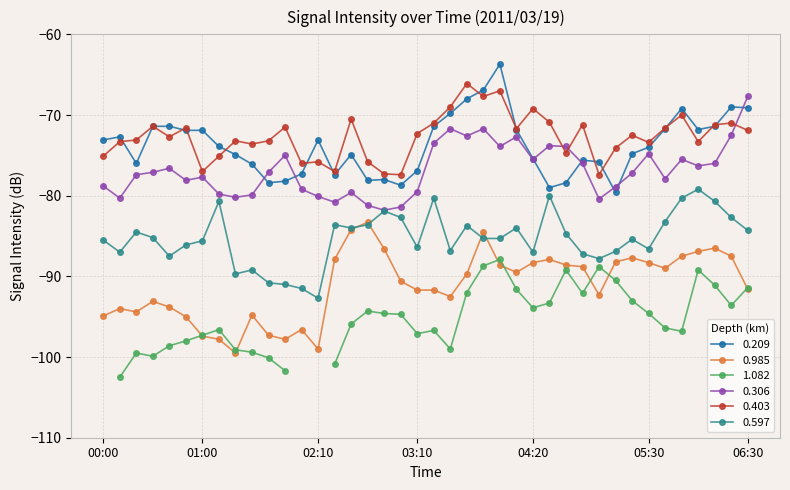

True or false: 0.209 and 0.597 cross at least once.

False